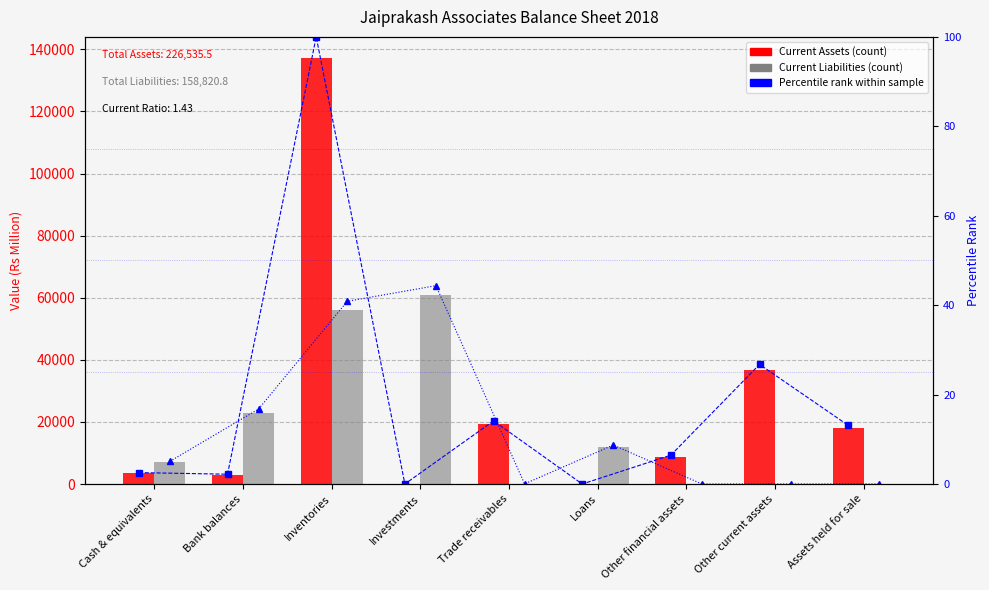

What position from the right is Other current assets?

2